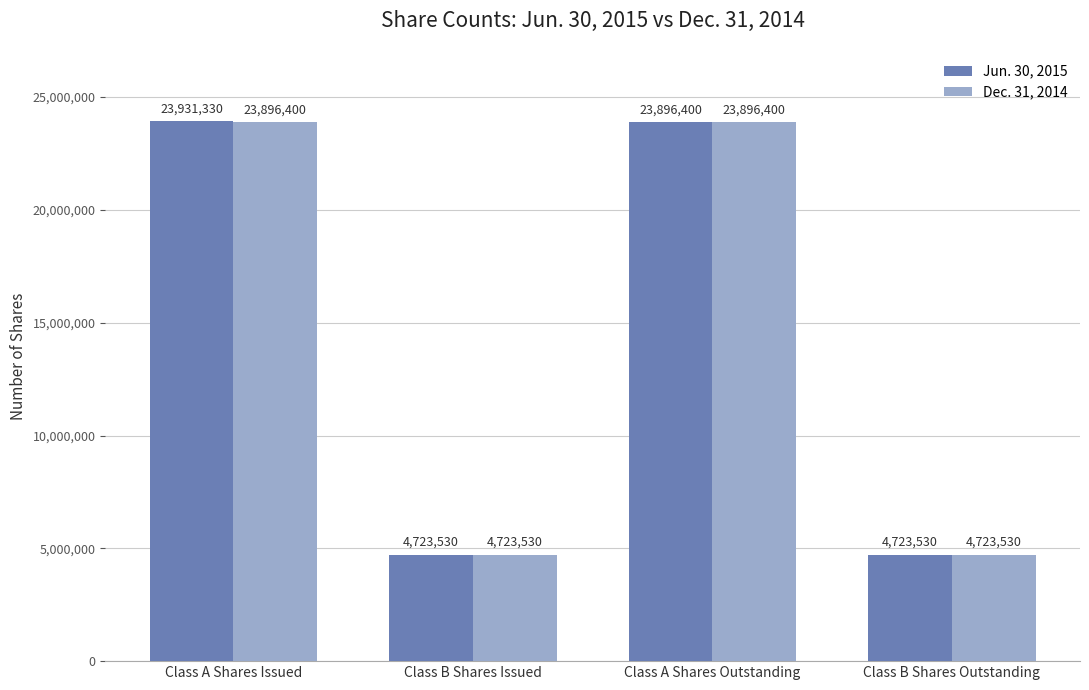

What is the label of the 2nd bar from the right?

Class A Shares Outstanding